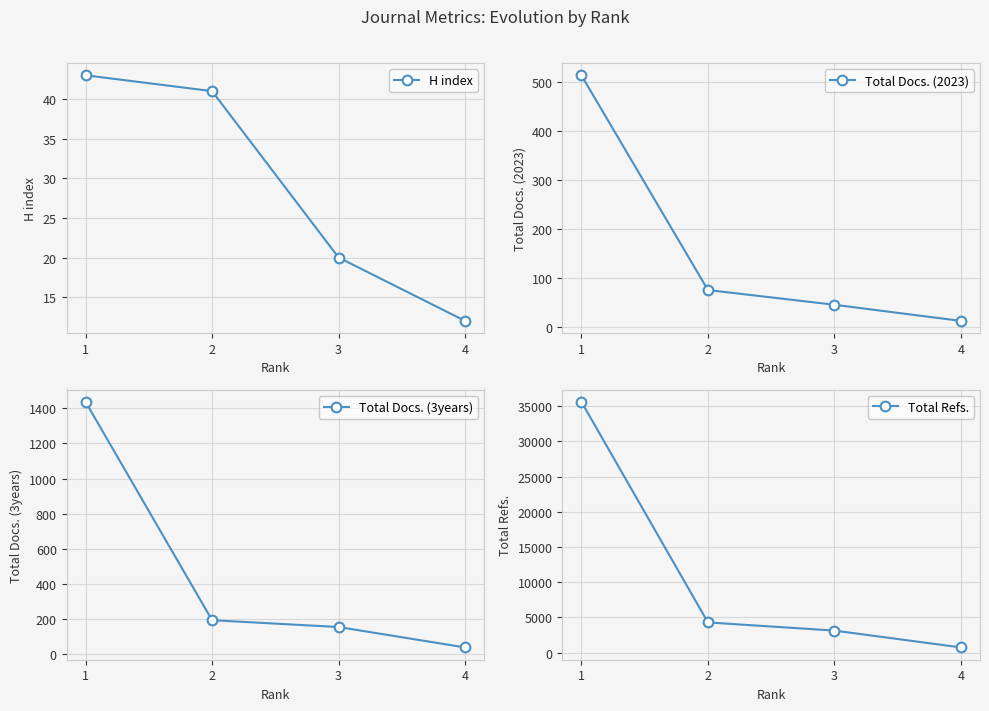

Is the value of Total Docs. (2023) at 3 greater than the value of H index at 3?

Yes